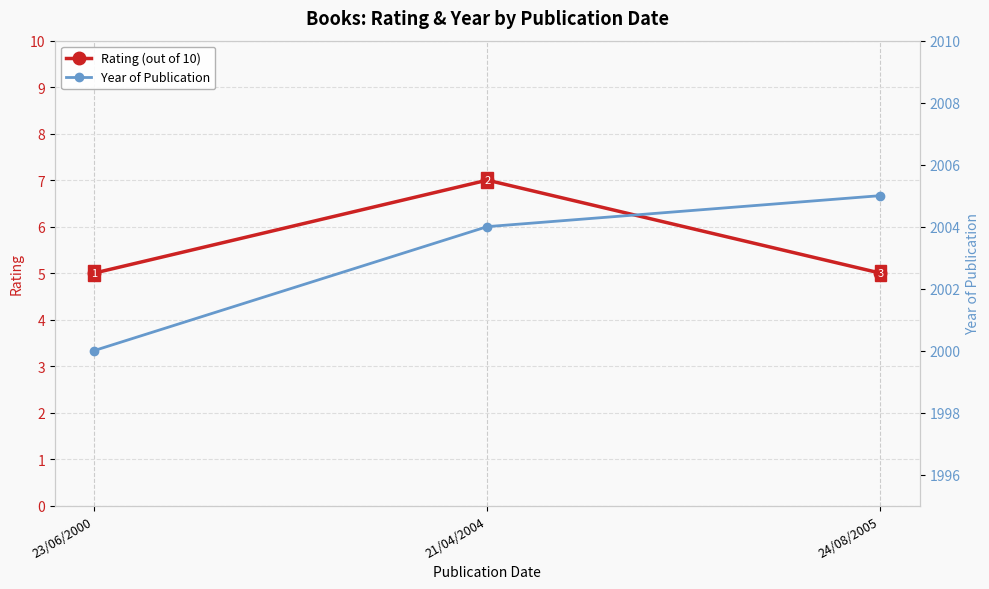

Which series has the largest total across all categories?

Year of Publication